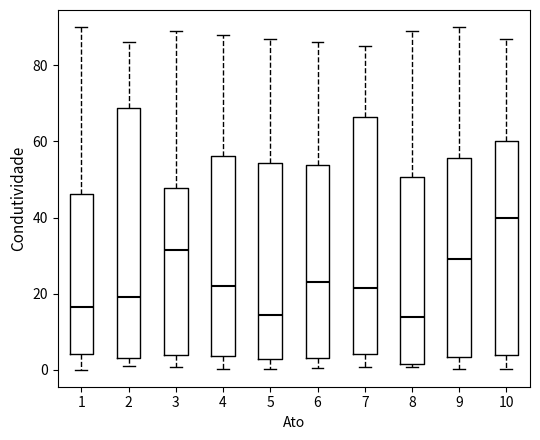

Reading left to right, read every box against the y-axis: the position of its median line, the range the box covers, and the ends of its whiskers. The values are not printed on the chart, so give them approximately, as read against the axis.

1: median 16, box 4 to 46, whiskers 0 to 90
2: median 20, box 4 to 68, whiskers 2 to 86
3: median 32, box 4 to 48, whiskers 0 to 90
4: median 22, box 4 to 56, whiskers 0 to 88
5: median 14, box 2 to 54, whiskers 0 to 88
6: median 24, box 4 to 54, whiskers 0 to 86
7: median 22, box 4 to 66, whiskers 0 to 86
8: median 14, box 2 to 50, whiskers 0 to 90
9: median 30, box 4 to 56, whiskers 0 to 90
10: median 40, box 4 to 60, whiskers 0 to 88